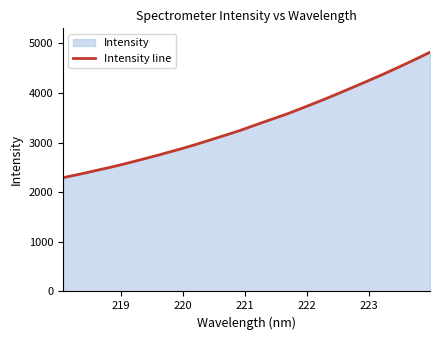

What is the difference between the maximum and minimum values?

2529.1